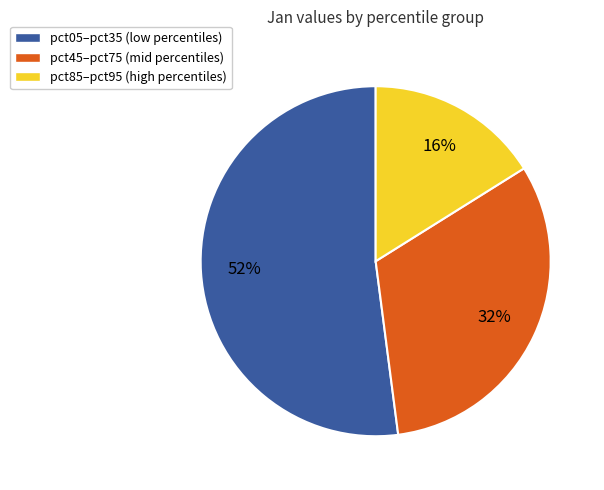

What percentage is the pct85–pct95 (high percentiles) slice, to the nearest percent?

16%